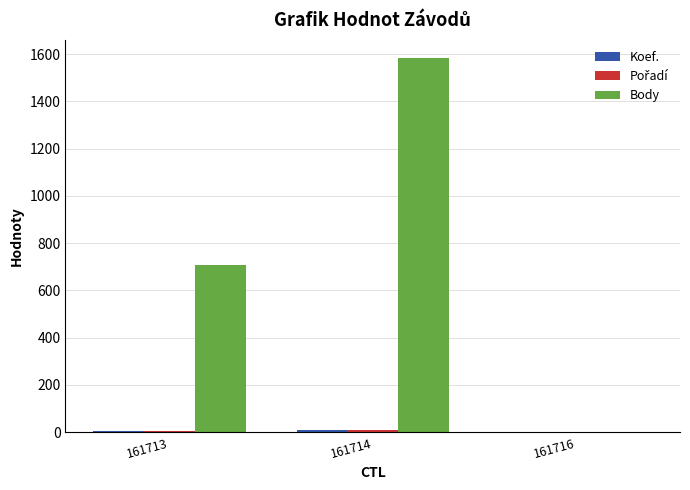

At which category is the sum across all series the highest?

161714